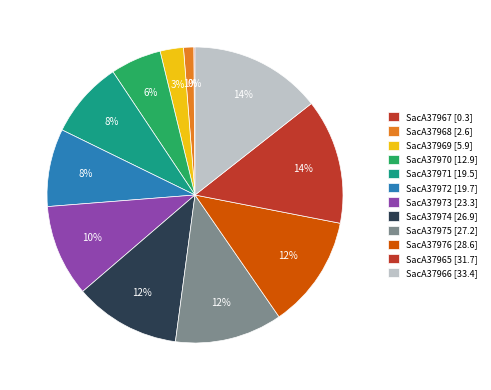

Is the sum of SacA37965 and SacA37973 greater than half?

No